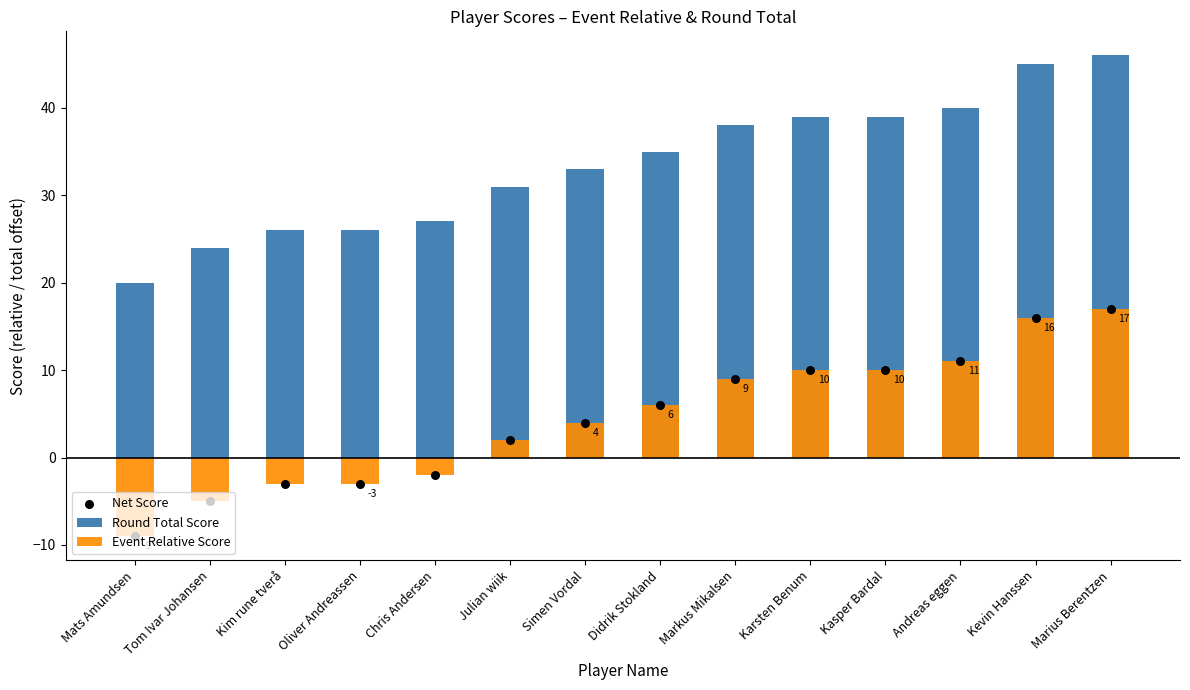

Which series has the largest total across all categories?

Round Total Score